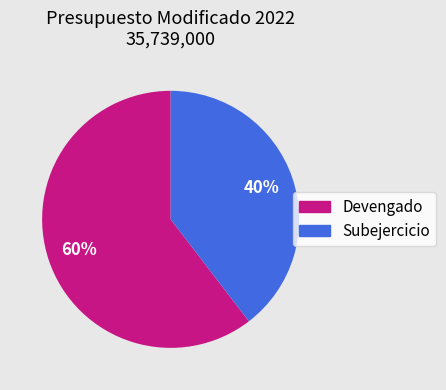

What percentage is the Devengado slice, to the nearest percent?

60%